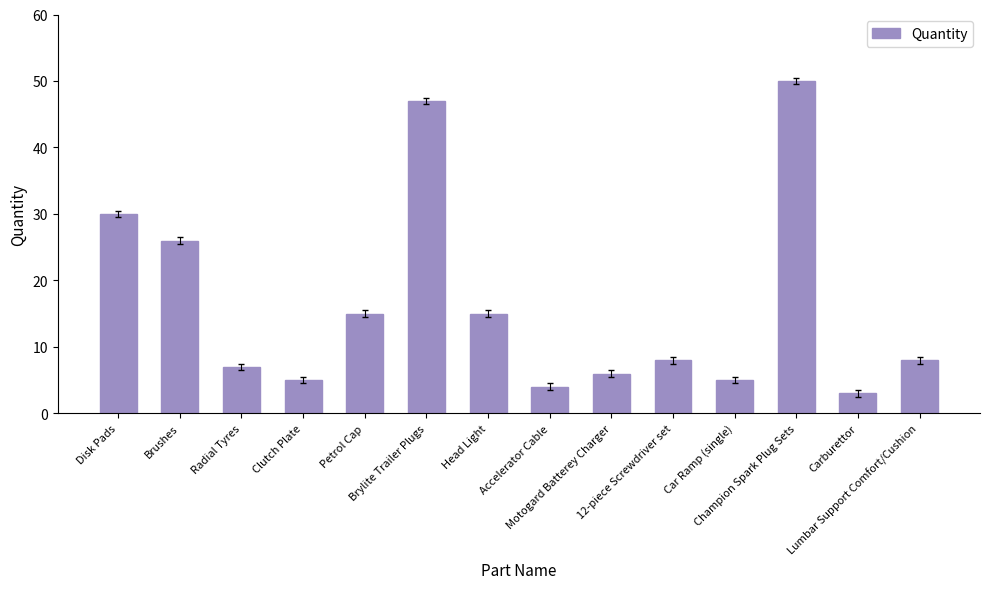

What is the difference between the maximum and minimum values?

47